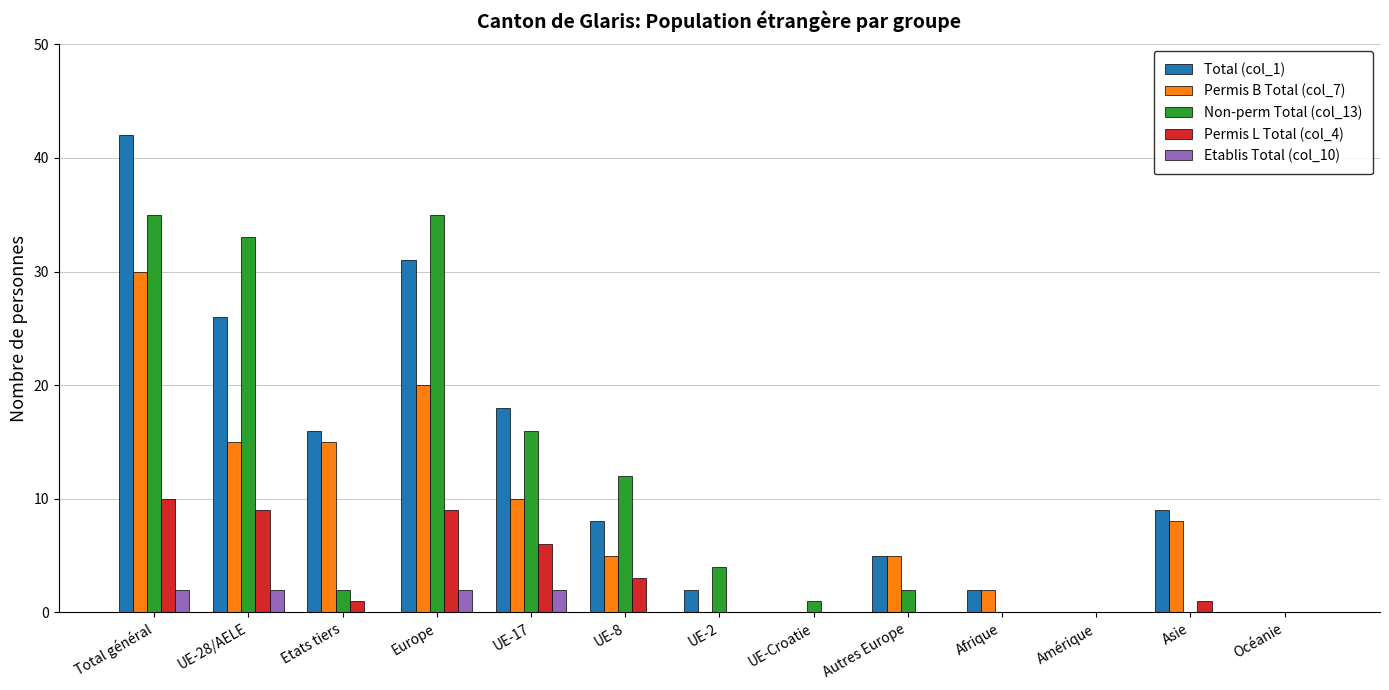

Reading right to left, extract all data points from this chart.

Total (col_1): Océanie=0	Asie=9	Amérique=0	Afrique=2	Autres Europe=5	UE-Croatie=0	UE-2=2	UE-8=8	UE-17=18	Europe=31	Etats tiers=16	UE-28/AELE=26	Total général=42
Permis B Total (col_7): Océanie=0	Asie=8	Amérique=0	Afrique=2	Autres Europe=5	UE-Croatie=0	UE-2=0	UE-8=5	UE-17=10	Europe=20	Etats tiers=15	UE-28/AELE=15	Total général=30
Non-perm Total (col_13): Océanie=0	Asie=0	Amérique=0	Afrique=0	Autres Europe=2	UE-Croatie=1	UE-2=4	UE-8=12	UE-17=16	Europe=35	Etats tiers=2	UE-28/AELE=33	Total général=35
Permis L Total (col_4): Océanie=0	Asie=1	Amérique=0	Afrique=0	Autres Europe=0	UE-Croatie=0	UE-2=0	UE-8=3	UE-17=6	Europe=9	Etats tiers=1	UE-28/AELE=9	Total général=10
Etablis Total (col_10): Océanie=0	Asie=0	Amérique=0	Afrique=0	Autres Europe=0	UE-Croatie=0	UE-2=0	UE-8=0	UE-17=2	Europe=2	Etats tiers=0	UE-28/AELE=2	Total général=2